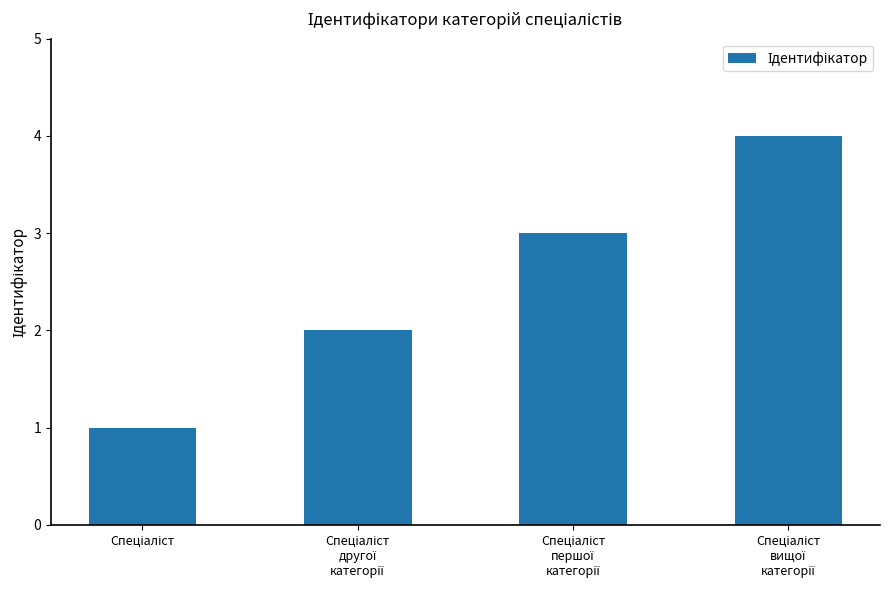

What is the difference between the maximum and minimum values?

3